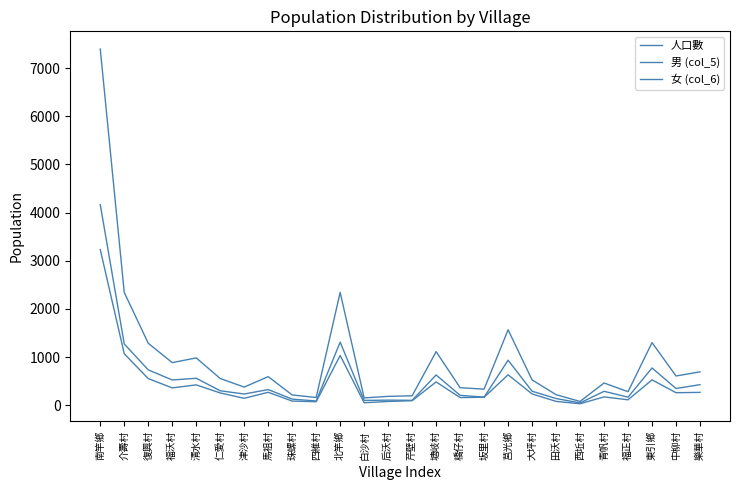

What is the difference between the maximum and minimum values in the 男 (col_5) series?

4117